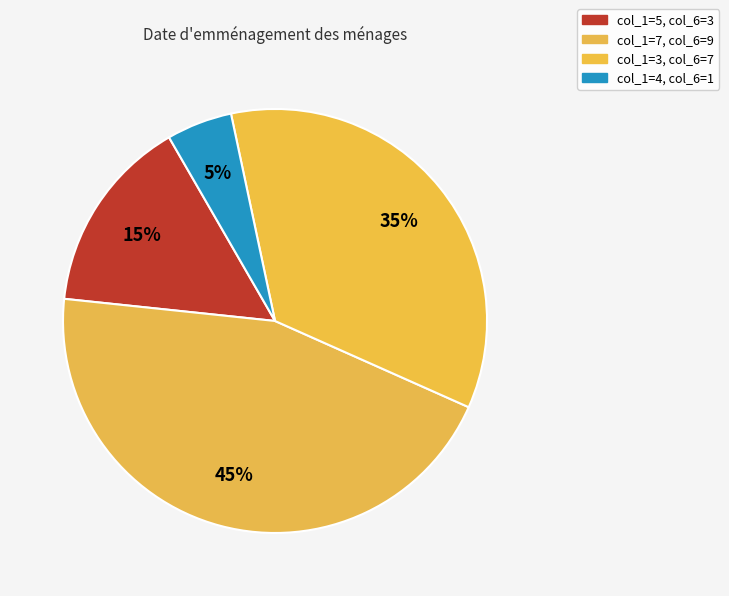

Does any single category account for the majority?

No